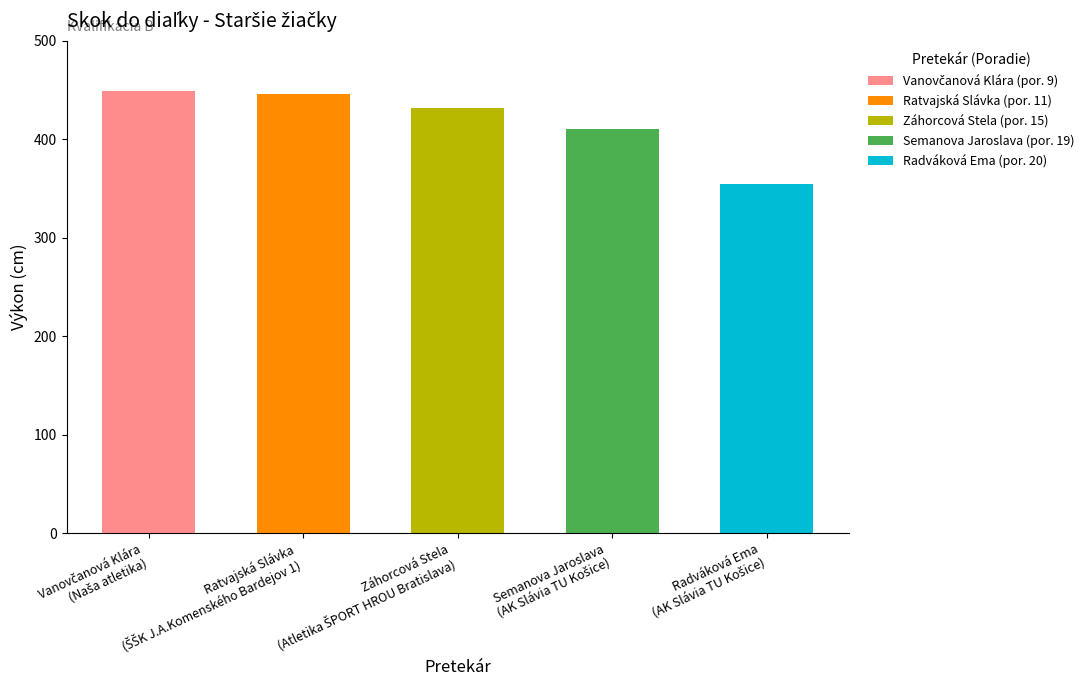

True or false: the data shows 149 at Záhorcová Stela.

False